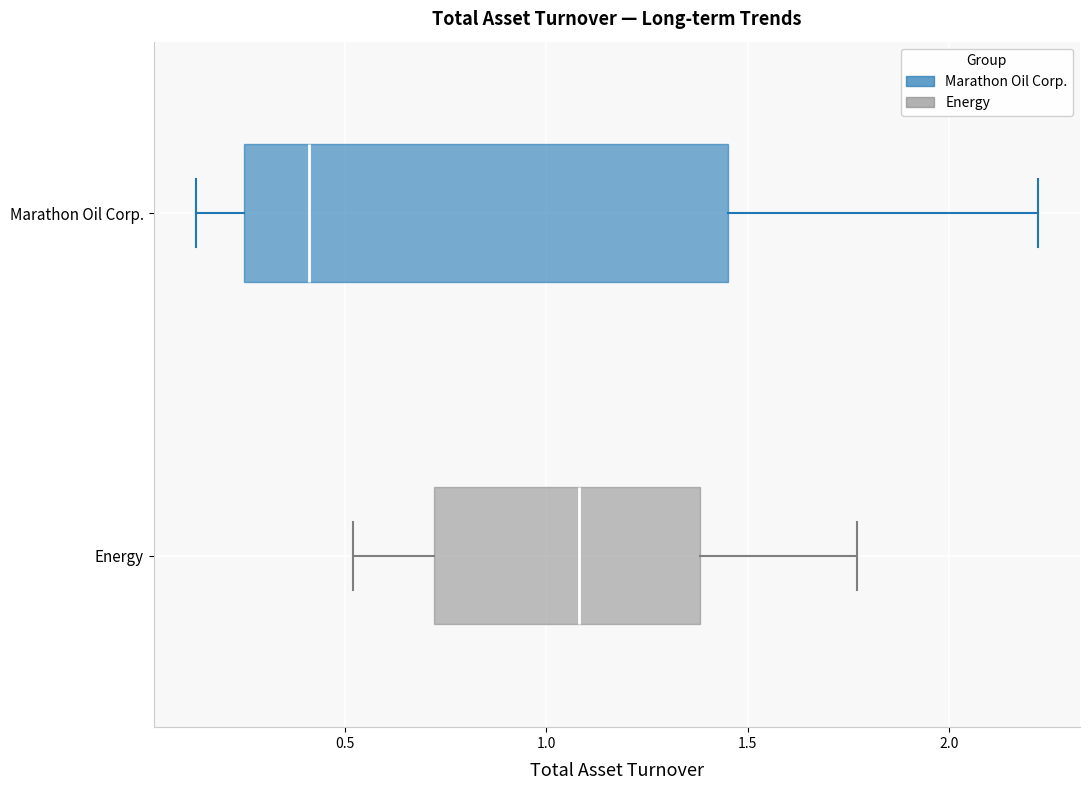

Which box is the widest, from its left edge to its right edge?

Marathon Oil Corp.